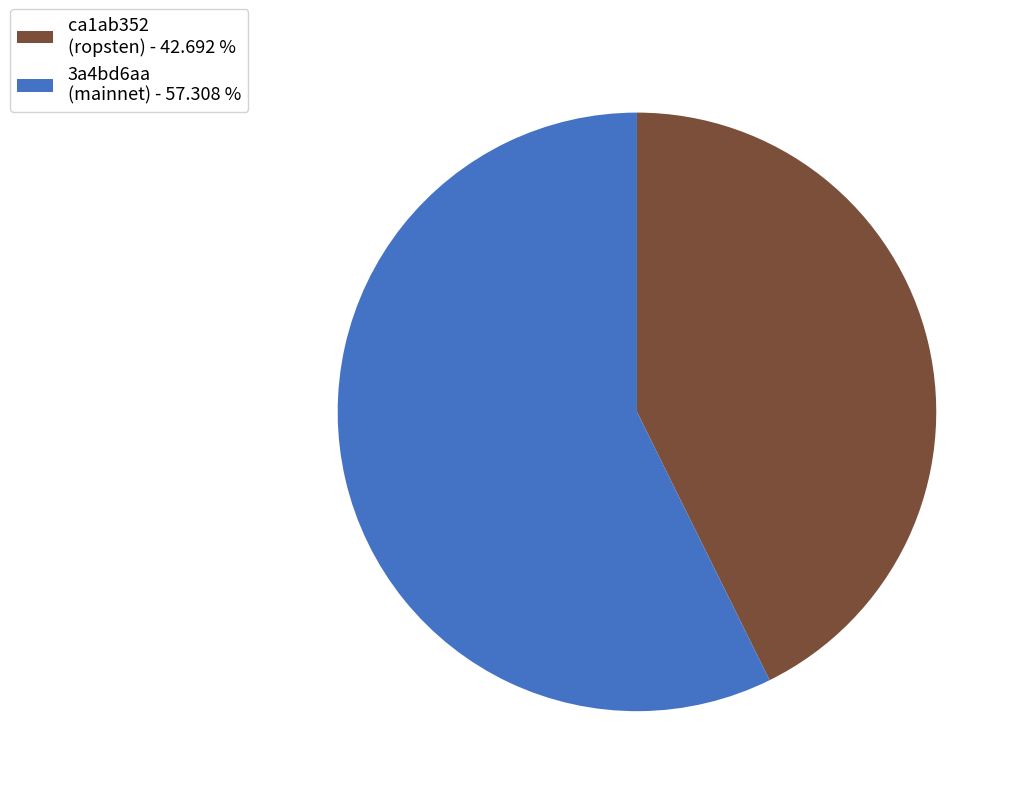

Do ca1ab352 (ropsten) - 42.692 % and 3a4bd6aa (mainnet) - 57.308 % together represent more than half of the pie?

Yes